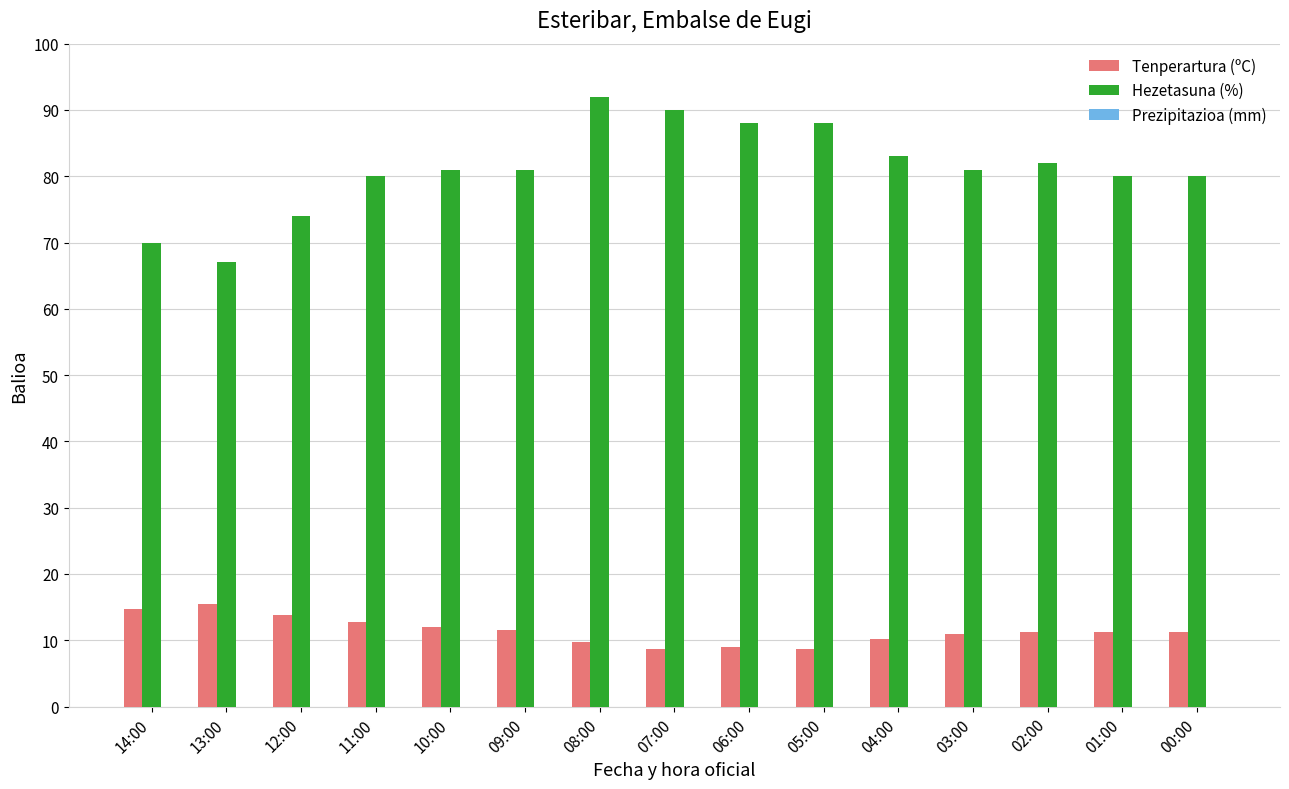

What is the greatest value displayed?

92.0